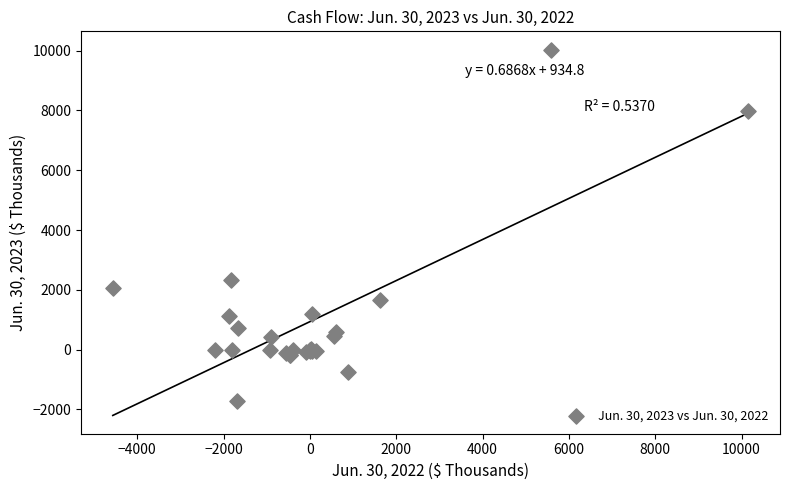

What Y value in the scatter plot is closest to 4158?

2329